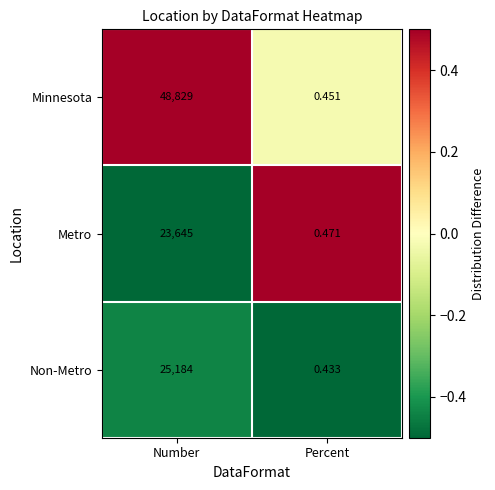

At which category is the sum across all series the highest?

Number